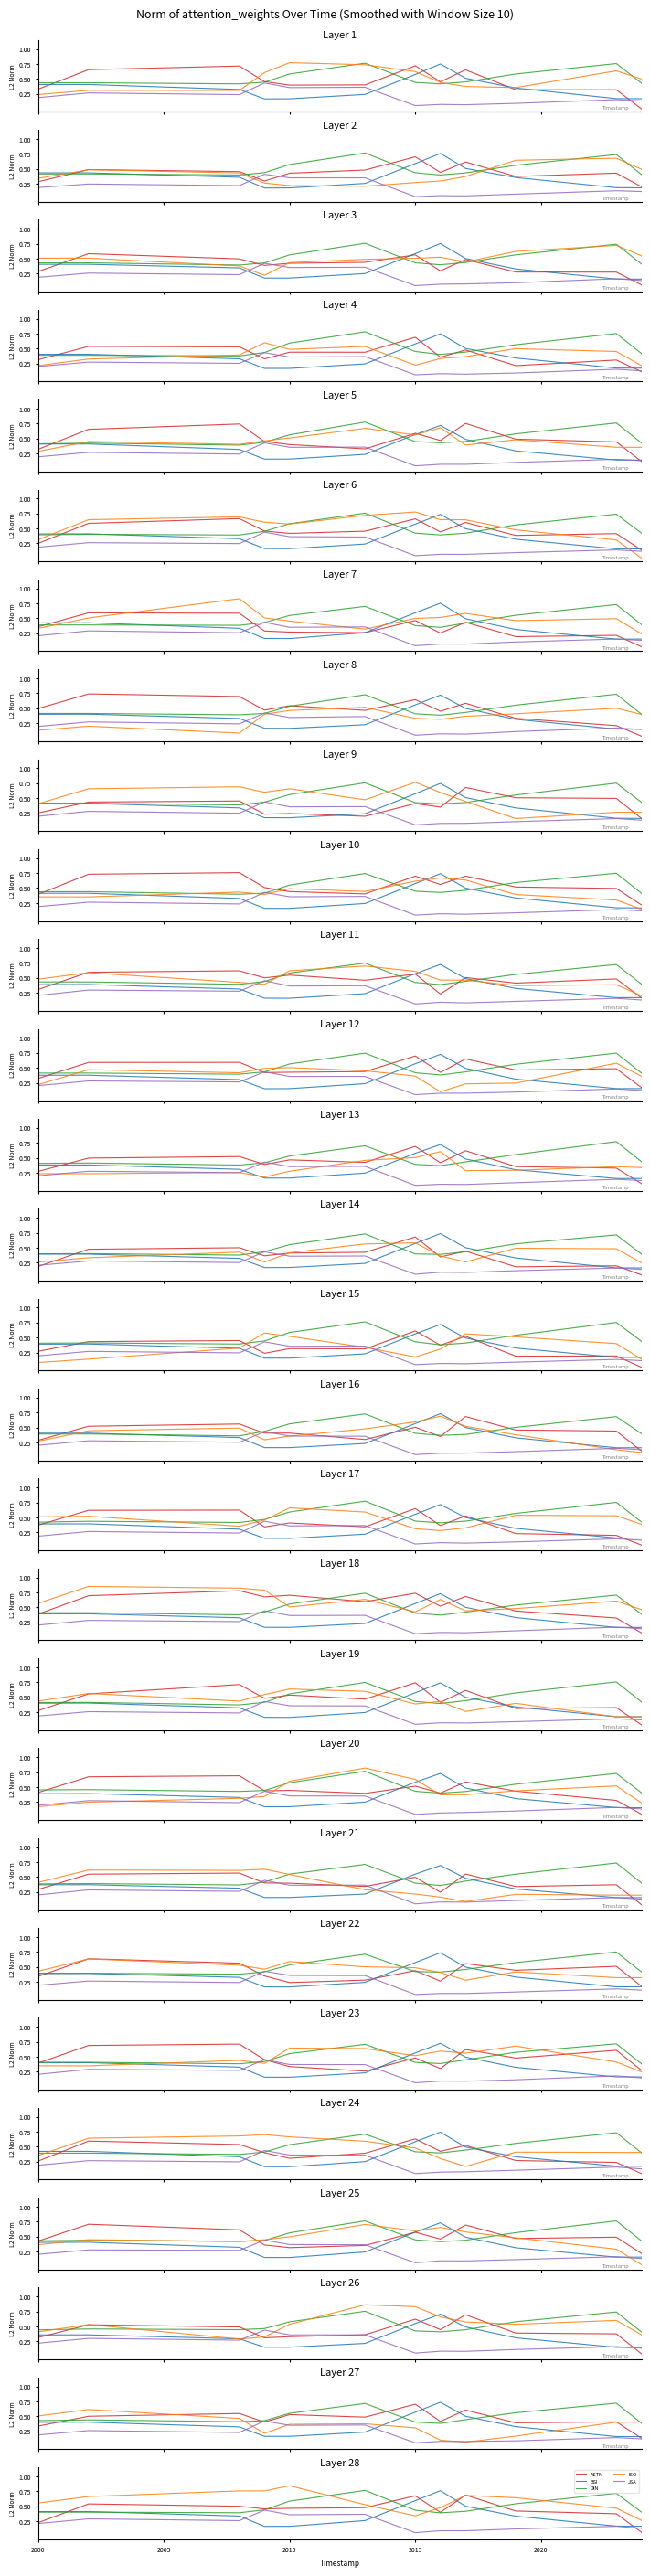

At 2015, list the series in order from largest to smallest.

ASTM, BSI, DIN, ISO, JSA